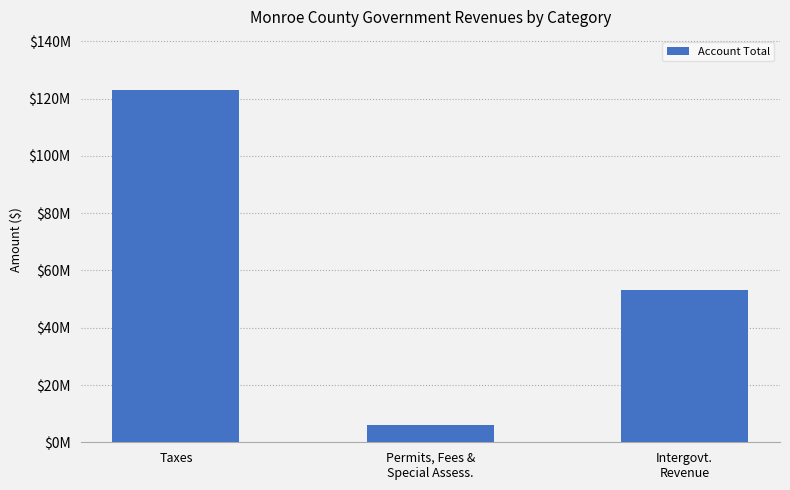

What is the value of the 3rd bar from the left?

53248764